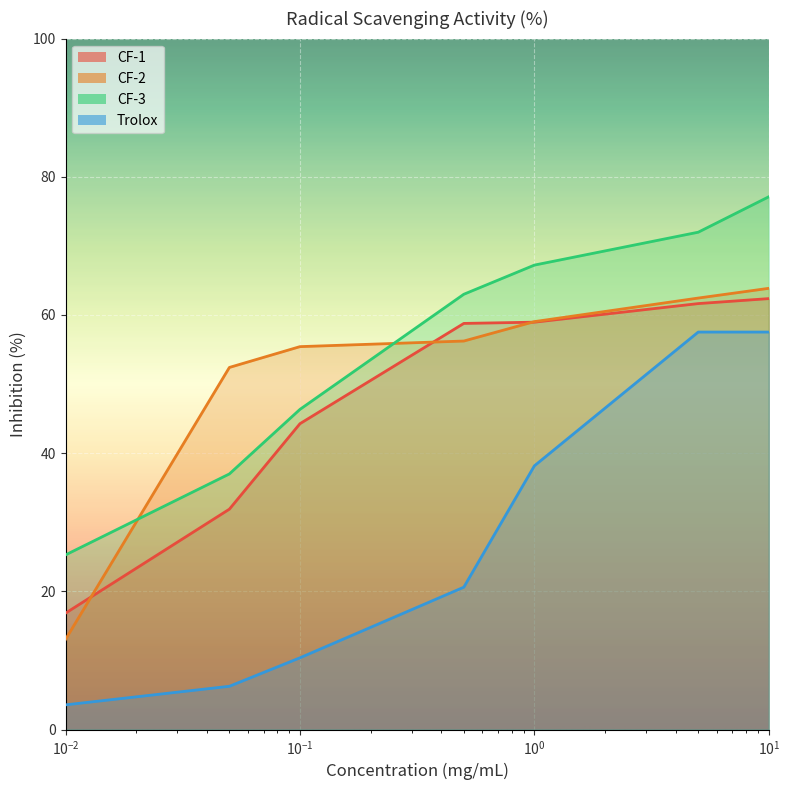

Rank the categories by CF-2 value from lowest to highest.

0.01, 0.05, 0.1, 0.5, 1.0, 5.0, 10.0